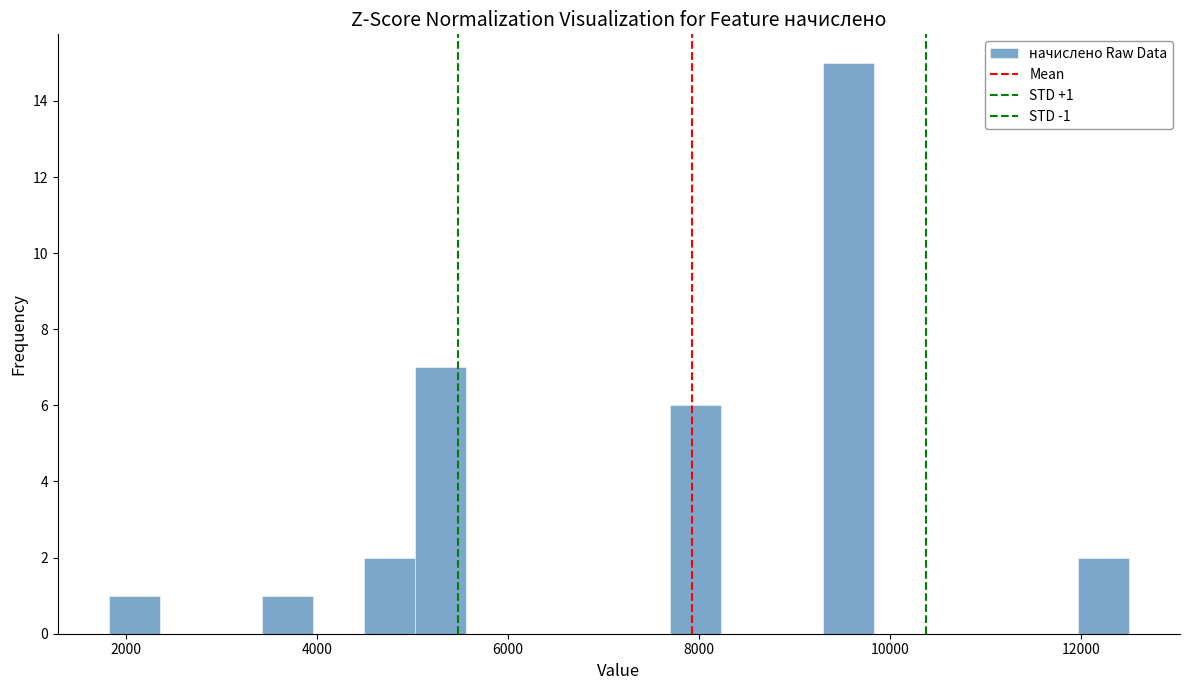

Read against the x-axis, roughly where is the centre of the tallest bar?

9600